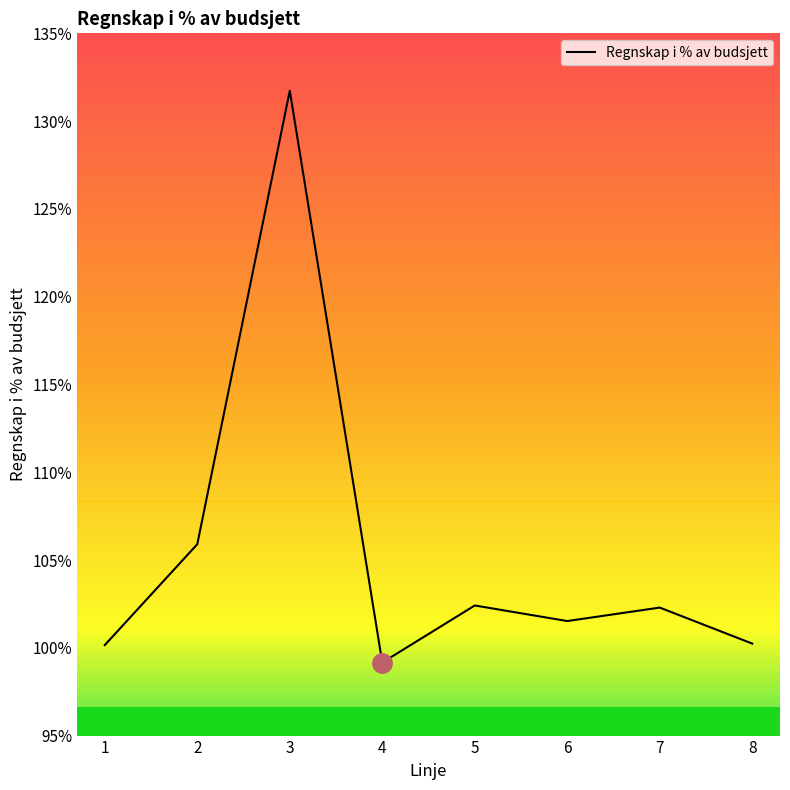

What is the difference between the second highest and second lowest values?

5.7